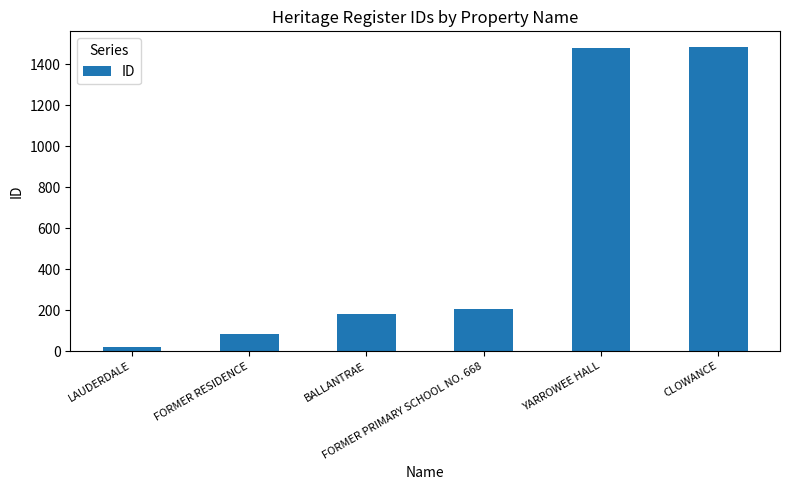

Which label corresponds to the smallest value in the chart?

LAUDERDALE